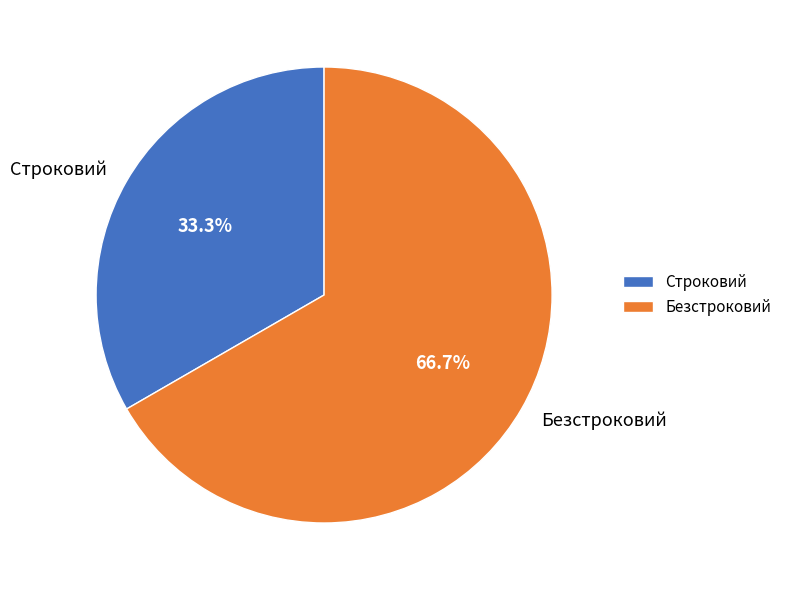

To the nearest percent, what is the difference between the largest and smallest slice percentages?

33%